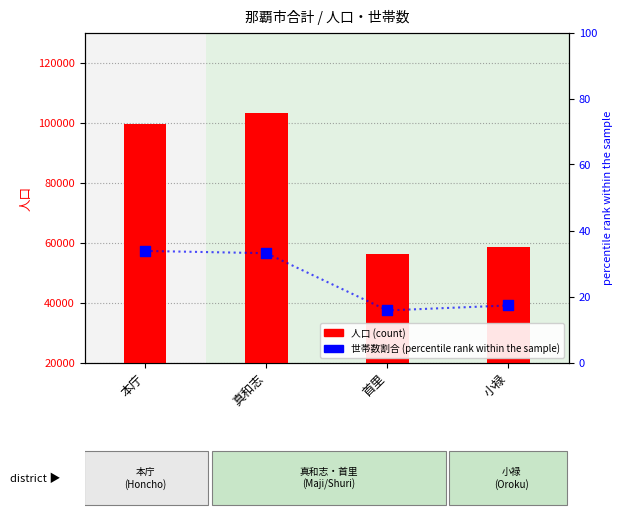

At how many categories does at least one series exceed 99950?

1